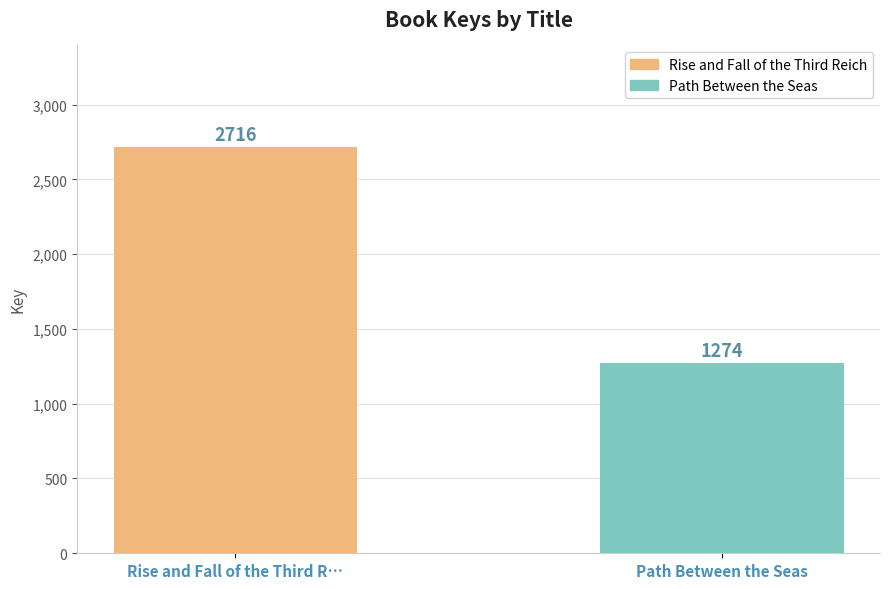

Rank the categories by value from lowest to highest.

Path Between the Seas, Rise and Fall of the Third R…